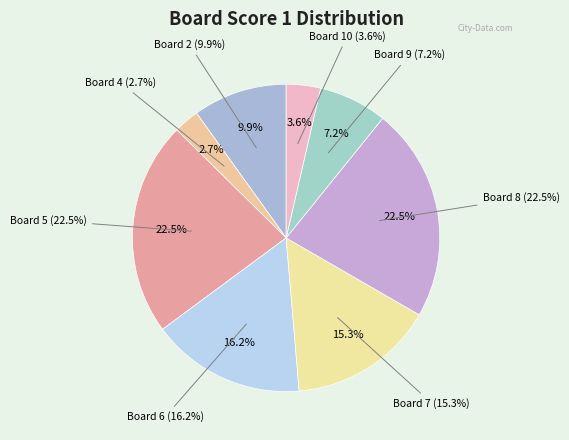

What percentage is NOT represented by 10?

96.4%